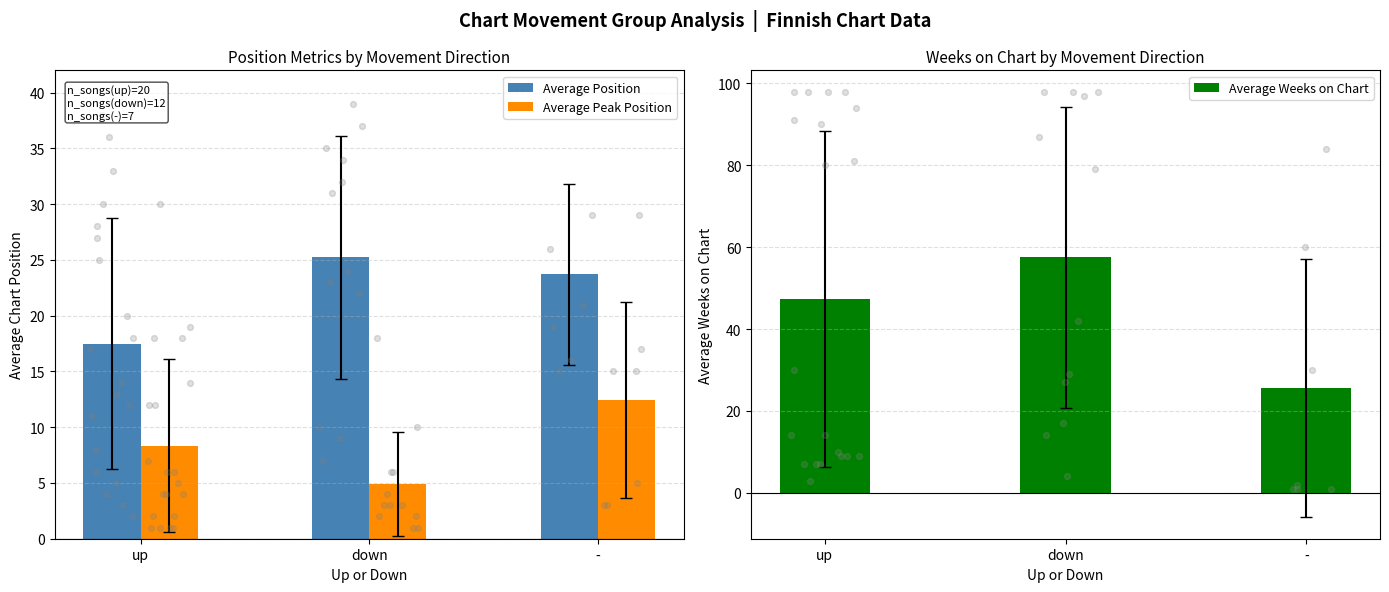

Which series contains the lowest Y value?

Average Peak Position